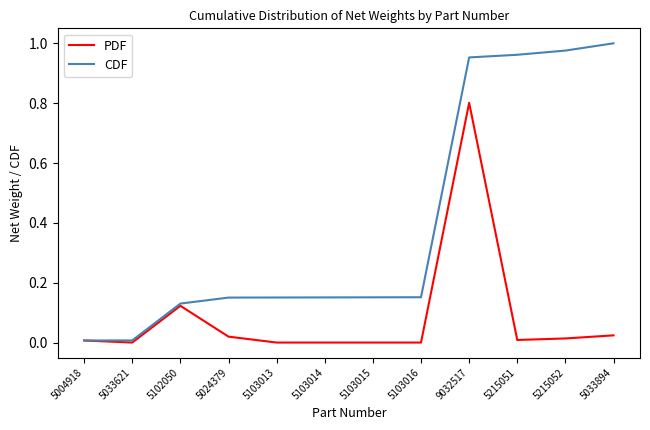

Count the number of categories in the chart.

12